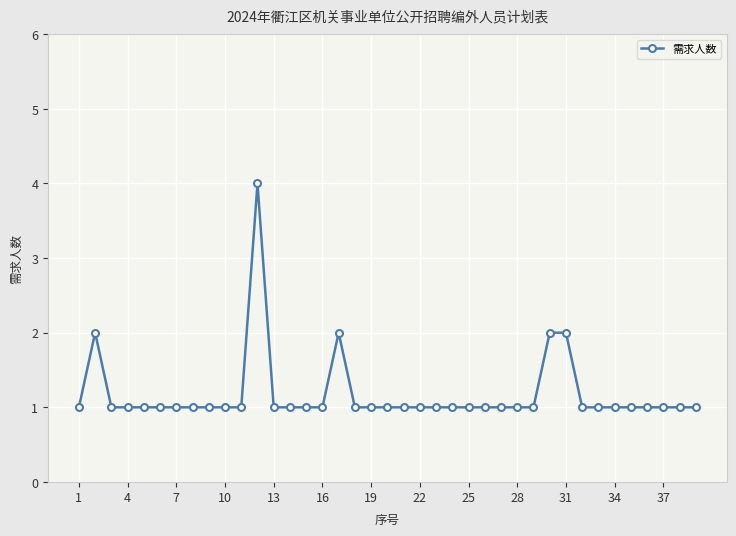

What is the value of the 19th point from the left?

1